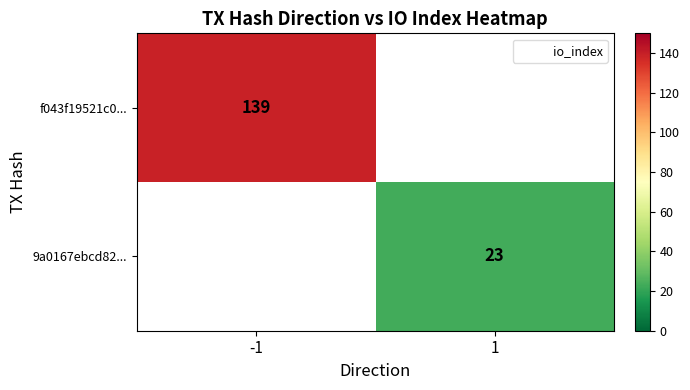

The 9a0167ebcd82... series shows 31 at 1. True or false?

False